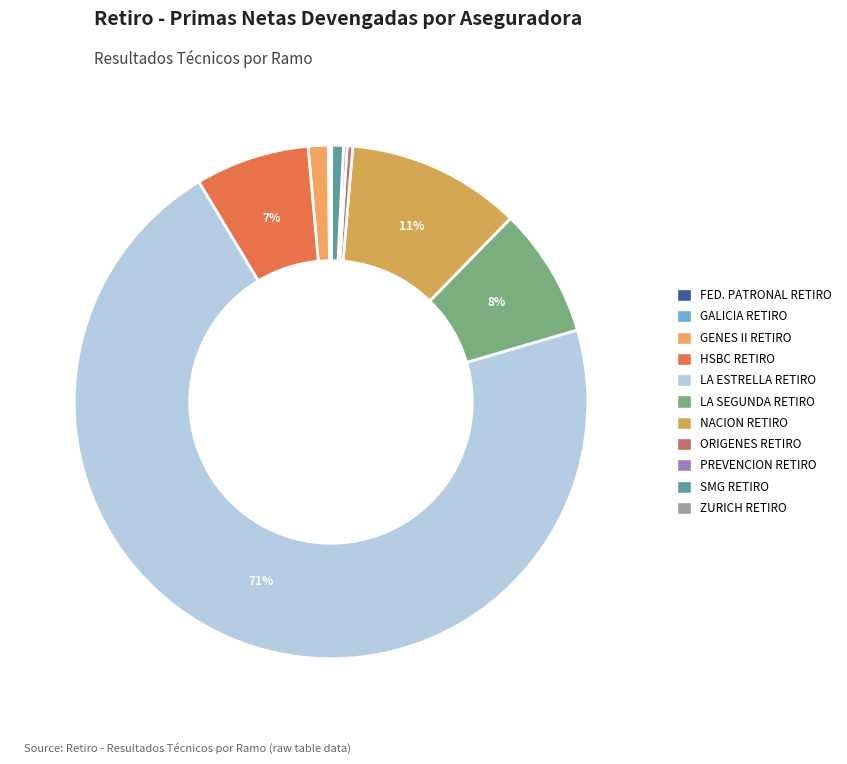

What is the largest slice in the pie chart?

LA ESTRELLA RETIRO